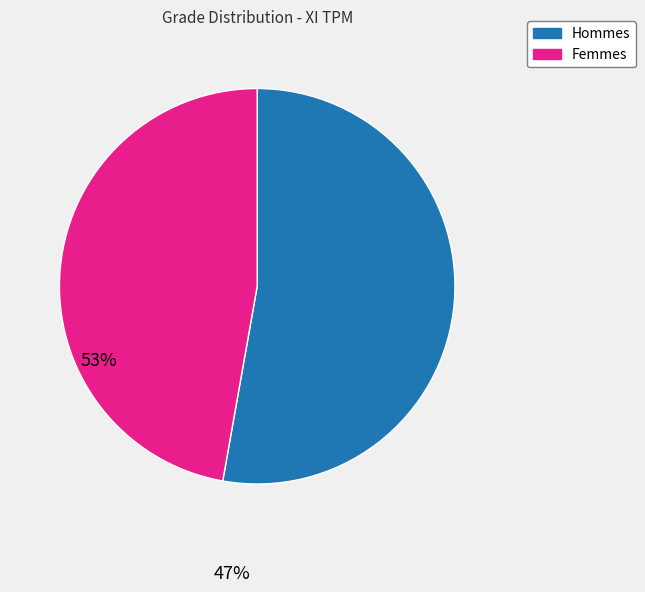

Does any single category account for the majority?

Yes